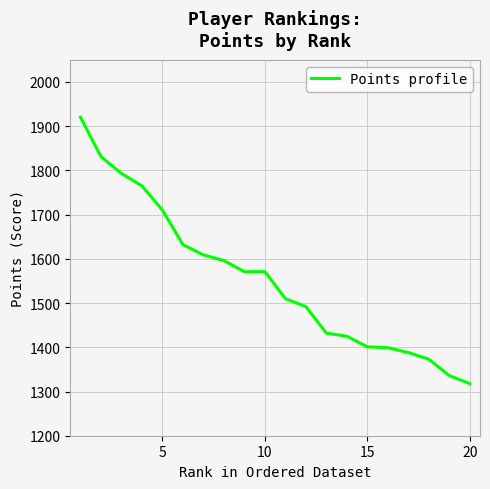

What is the greatest value displayed?

1920